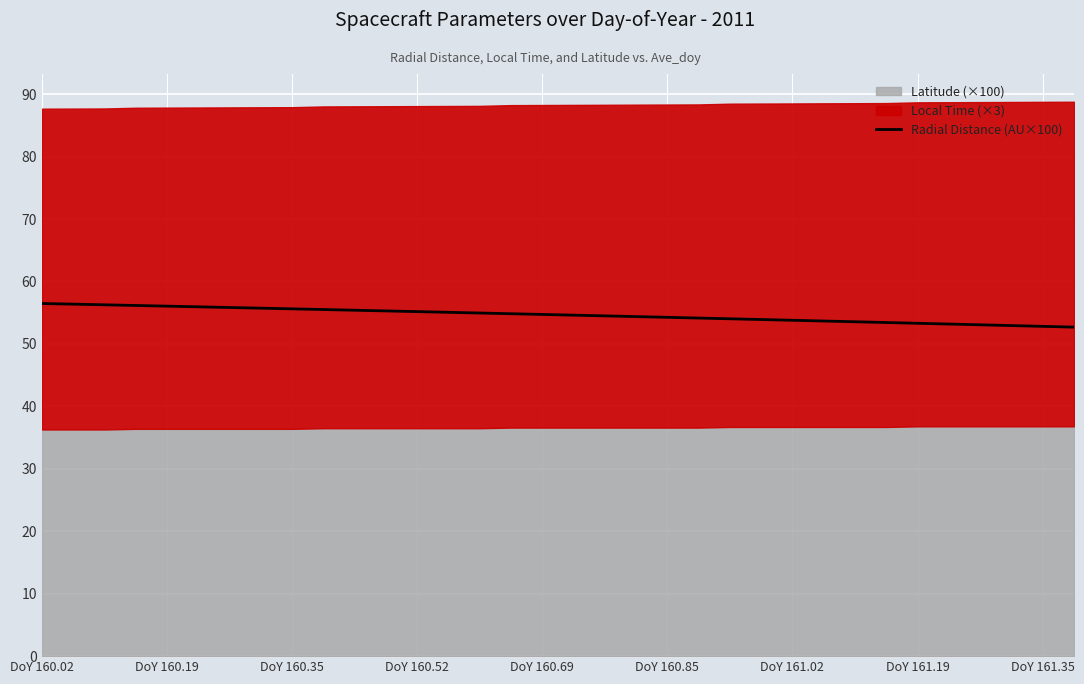

What is the sum of all values?

1857.5